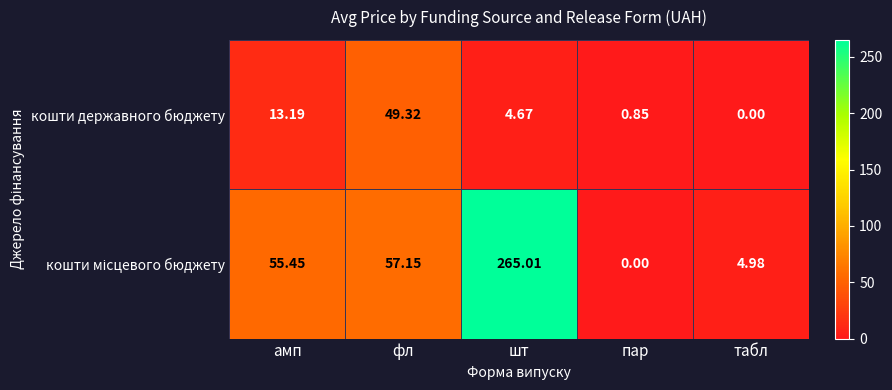

Rank the categories by кошти державного бюджету value from lowest to highest.

табл, пар, шт, амп, фл